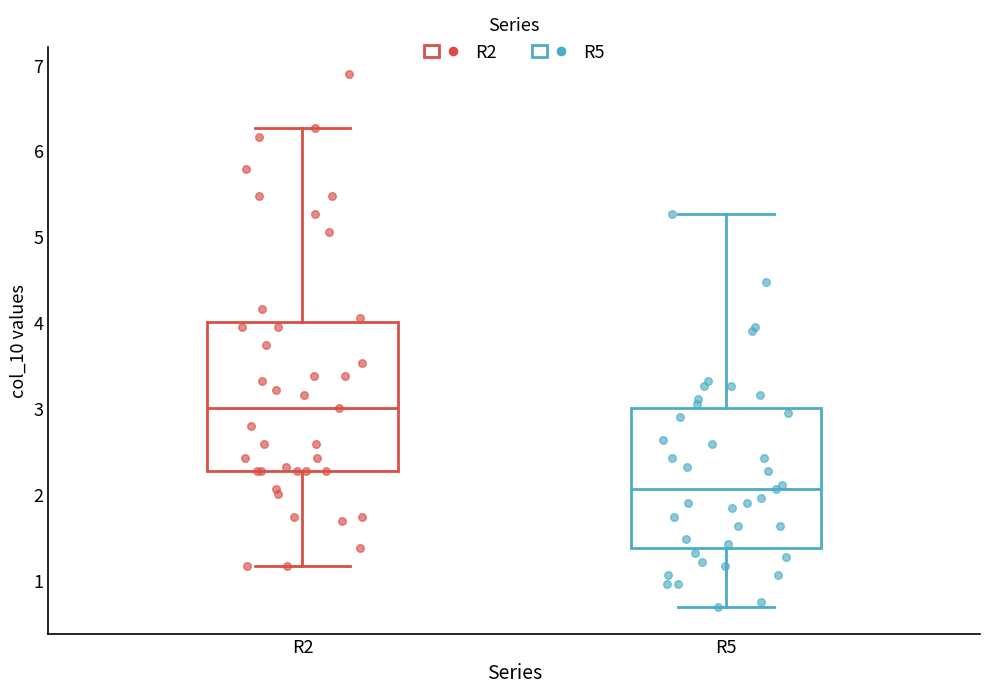

Which box has the highest median line?

R2